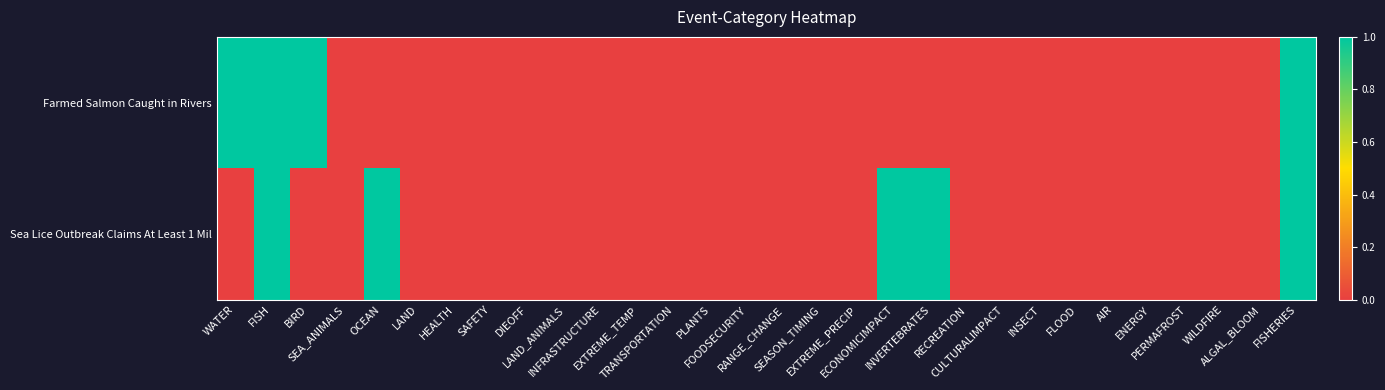

Reading left to right, transcribe all the data shown in this chart.

Farmed Salmon Caught in Rivers: WATER=1	FISH=1	BIRD=1	SEA_ANIMALS=0	OCEAN=0	LAND=0	HEALTH=0	SAFETY=0	DIEOFF=0	LAND_ANIMALS=0	INFRASTRUCTURE=0	EXTREME_TEMP=0	TRANSPORTATION=0	PLANTS=0	FOODSECURITY=0	RANGE_CHANGE=0	SEASON_TIMING=0	EXTREME_PRECIP=0	ECONOMICIMPACT=0	INVERTEBRATES=0	RECREATION=0	CULTURALIMPACT=0	INSECT=0	FLOOD=0	AIR=0	ENERGY=0	PERMAFROST=0	WILDFIRE=0	ALGAL_BLOOM=0	FISHERIES=1
Sea Lice Outbreak Claims At Least 1 Mil: WATER=0	FISH=1	BIRD=0	SEA_ANIMALS=0	OCEAN=1	LAND=0	HEALTH=0	SAFETY=0	DIEOFF=0	LAND_ANIMALS=0	INFRASTRUCTURE=0	EXTREME_TEMP=0	TRANSPORTATION=0	PLANTS=0	FOODSECURITY=0	RANGE_CHANGE=0	SEASON_TIMING=0	EXTREME_PRECIP=0	ECONOMICIMPACT=1	INVERTEBRATES=1	RECREATION=0	CULTURALIMPACT=0	INSECT=0	FLOOD=0	AIR=0	ENERGY=0	PERMAFROST=0	WILDFIRE=0	ALGAL_BLOOM=0	FISHERIES=1